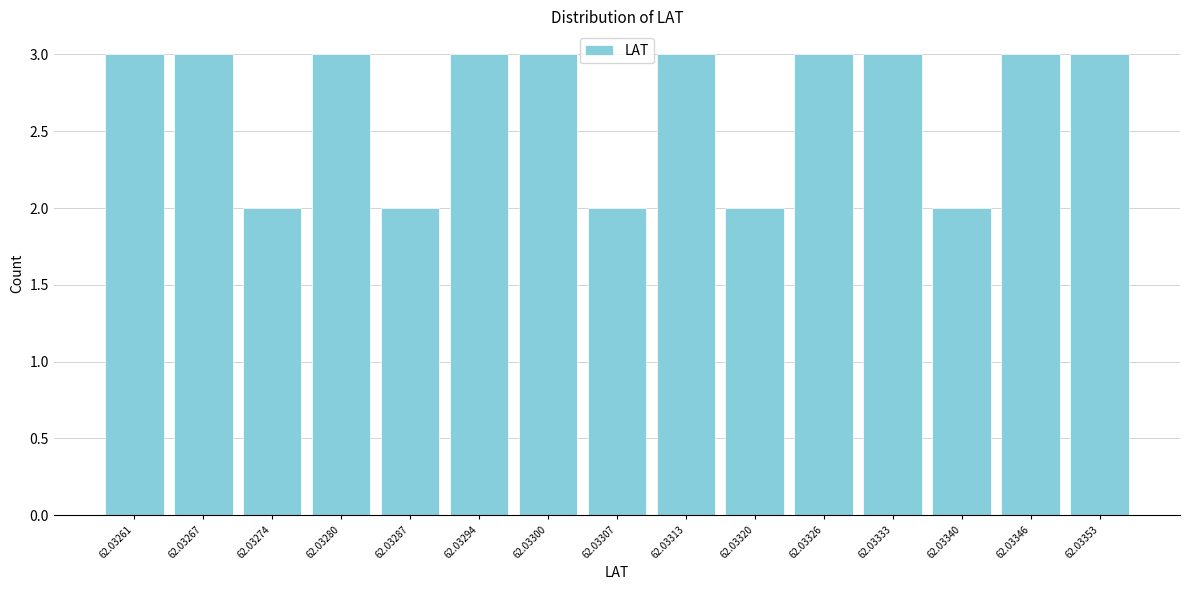

Reading left to right, list all the values displayed in this chart.

62.03261=3	62.03267=3	62.03274=2	62.03280=3	62.03287=2	62.03294=3	62.03300=3	62.03307=2	62.03313=3	62.03320=2	62.03326=3	62.03333=3	62.03340=2	62.03346=3	62.03353=3